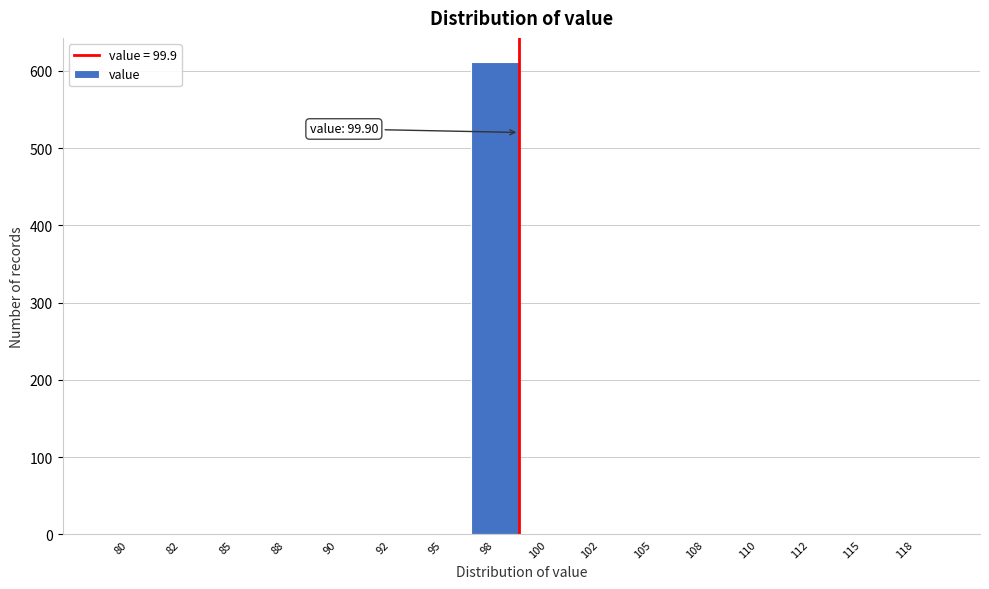

Reading left to right, list all the values displayed in this chart.

80=0	82=0	85=0	88=0	90=0	92=0	95=0	98=612	100=0	102=0	105=0	108=0	110=0	112=0	115=0	118=0